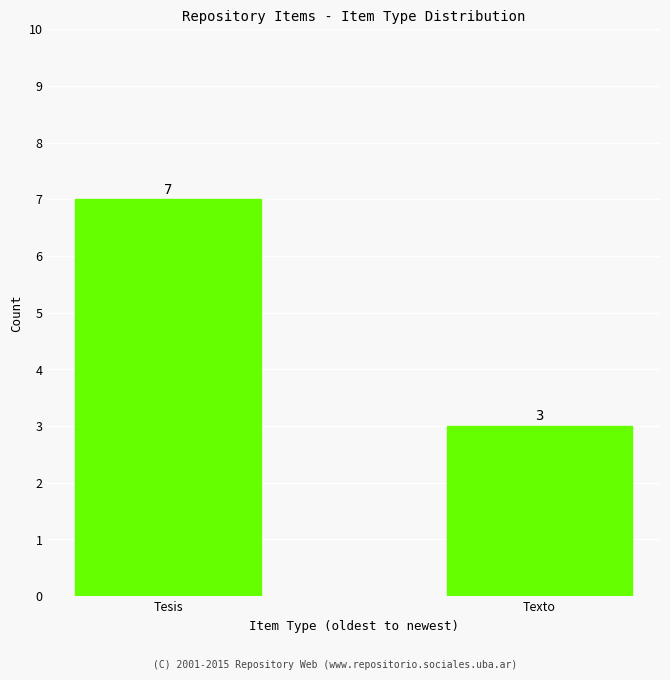

What position from the right is Tesis?

2